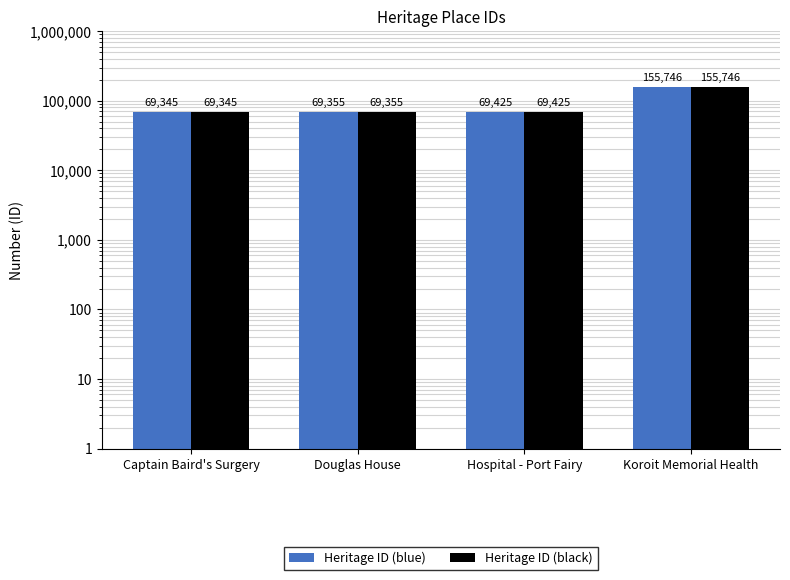

Reading left to right, extract all data points from this chart.

Heritage ID (blue): Captain Baird's Surgery=69345	Douglas House=69355	Hospital - Port Fairy=69425	Koroit Memorial Health=155746
Heritage ID (black): Captain Baird's Surgery=69345	Douglas House=69355	Hospital - Port Fairy=69425	Koroit Memorial Health=155746